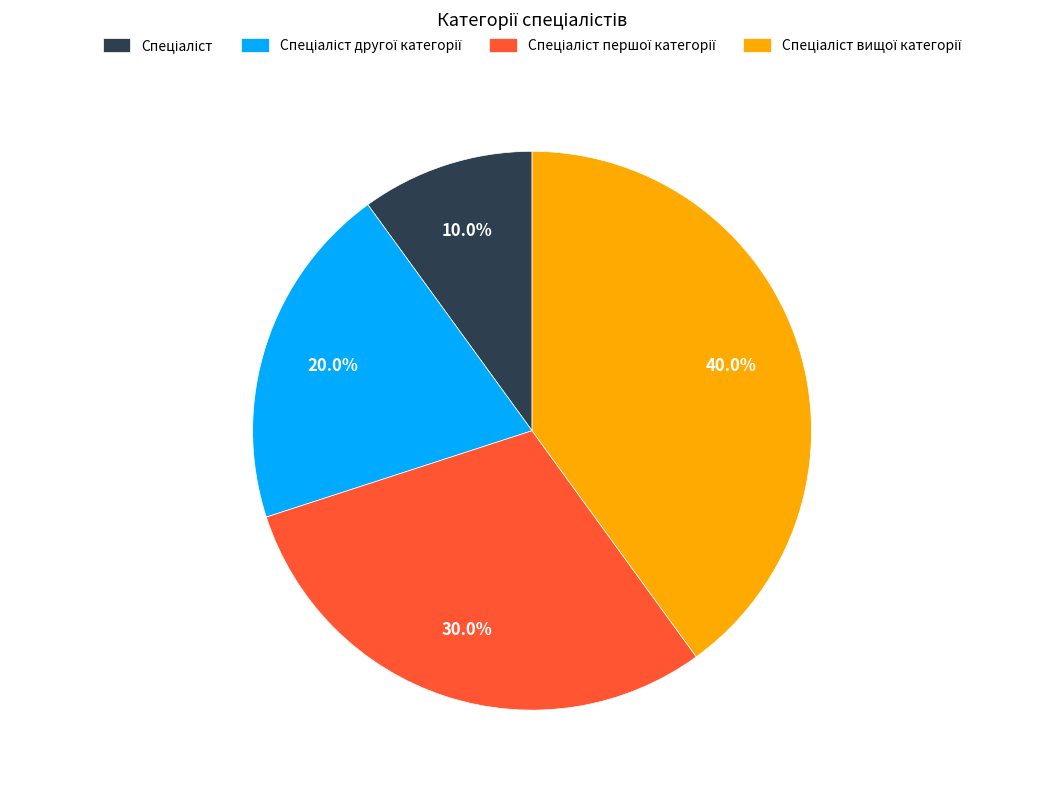

Does any single category account for the majority?

No